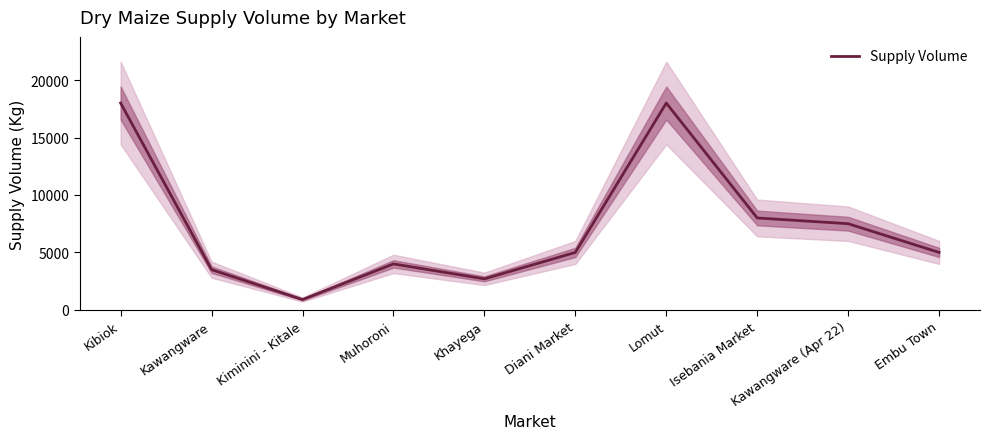

Where is the first local minimum?

Kiminini - Kitale